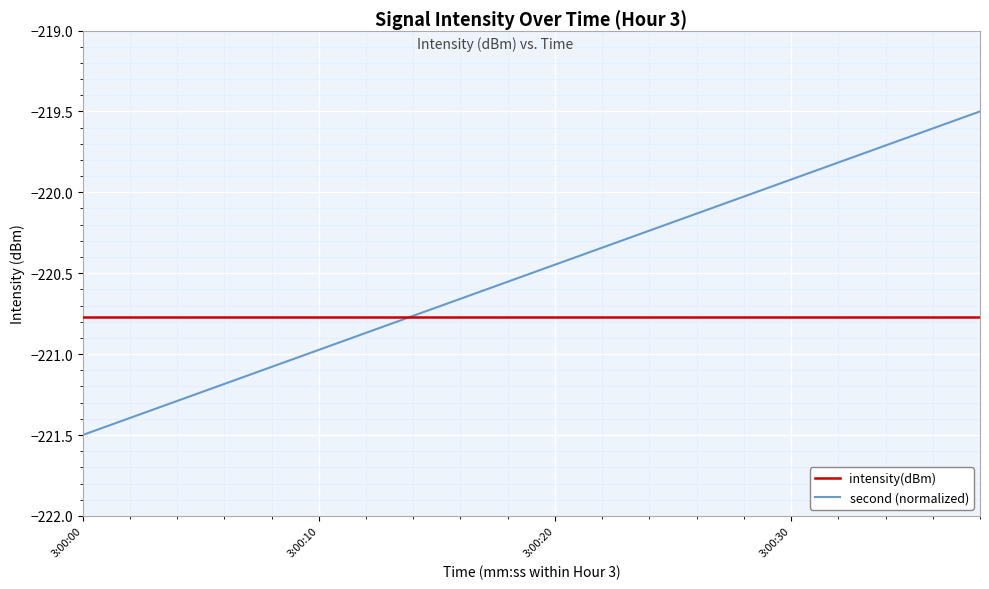

True or false: second (normalized) and intensity(dBm) cross at least once.

True